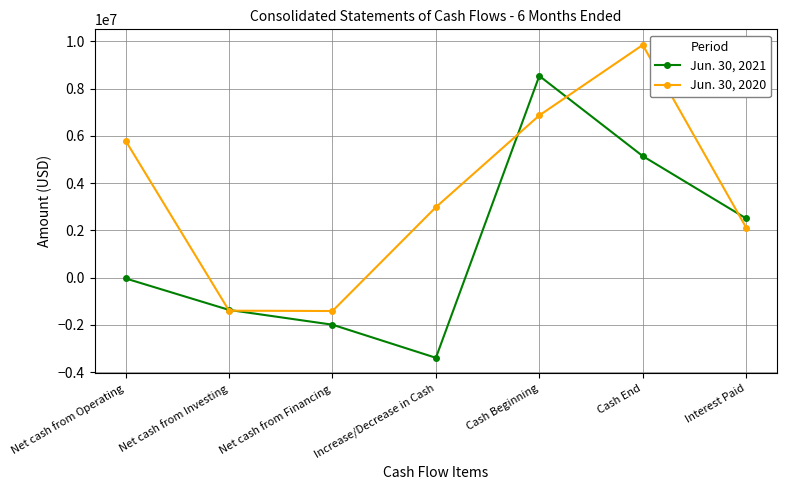

The Jun. 30, 2020 series shows 6687439 at Cash End. True or false?

False